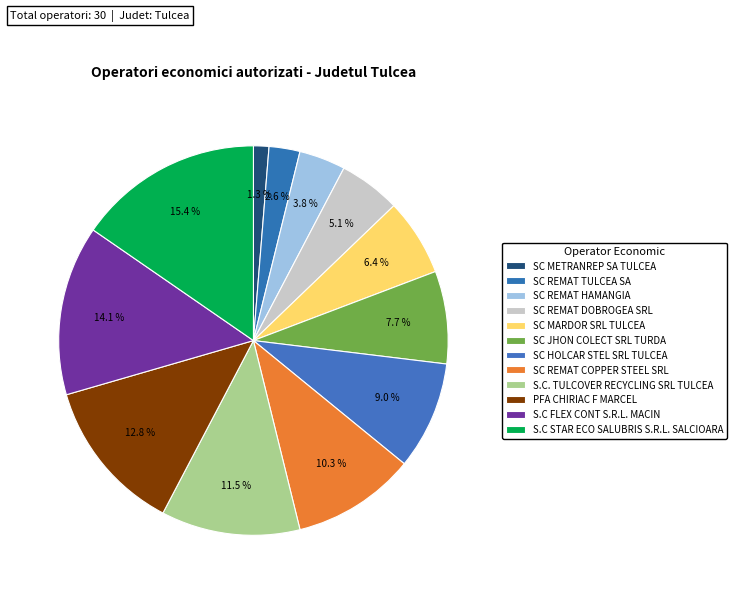

What percentage is the SC REMAT DOBROGEA SRL slice, to the nearest percent?

5%